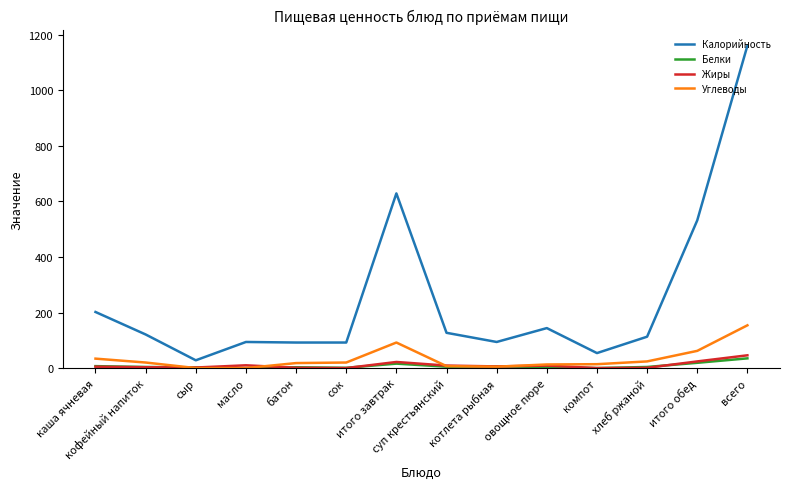

Which series has the largest total across all categories?

Калорийность